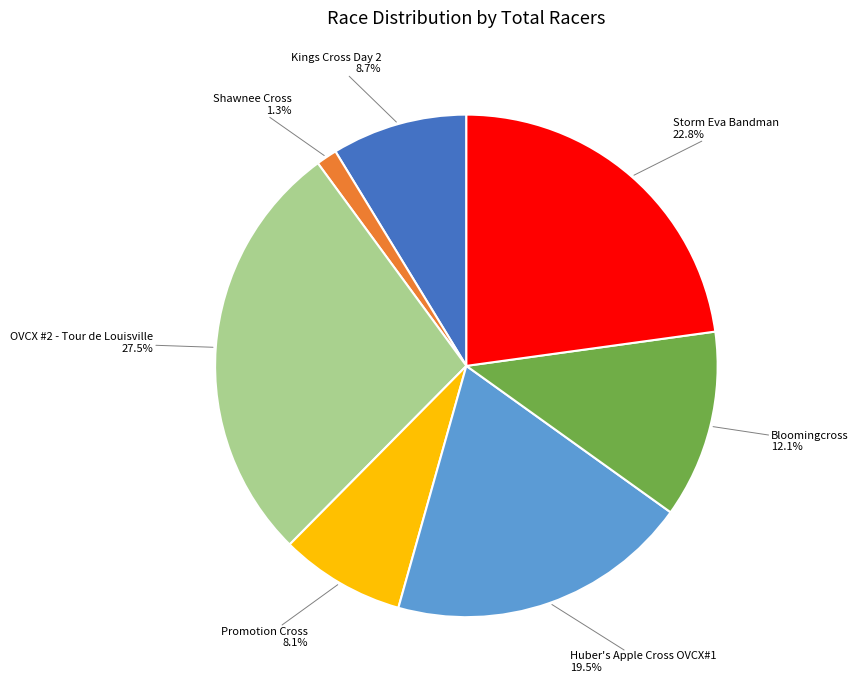

Is there a majority slice in this chart?

No